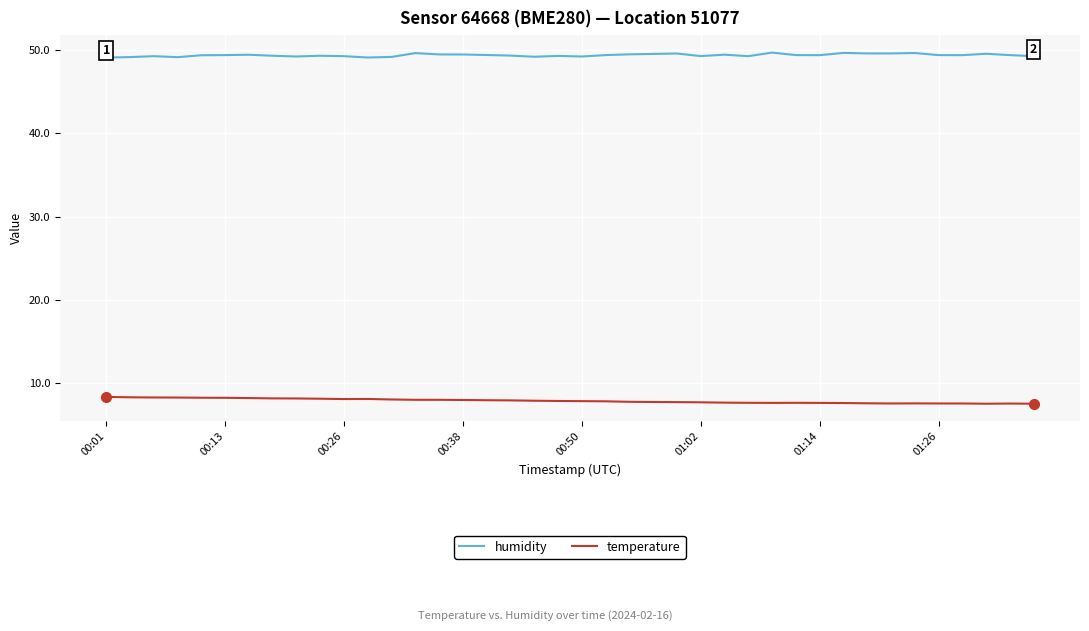

List the series in order of their overall mean, highest first.

humidity, temperature